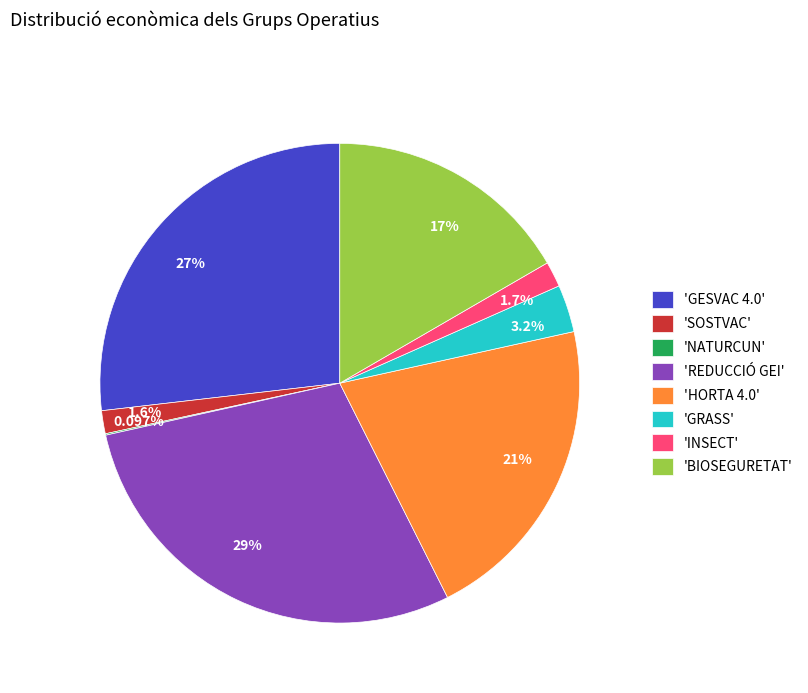

Combined, do 3.2% and 17% account for over 50%?

No